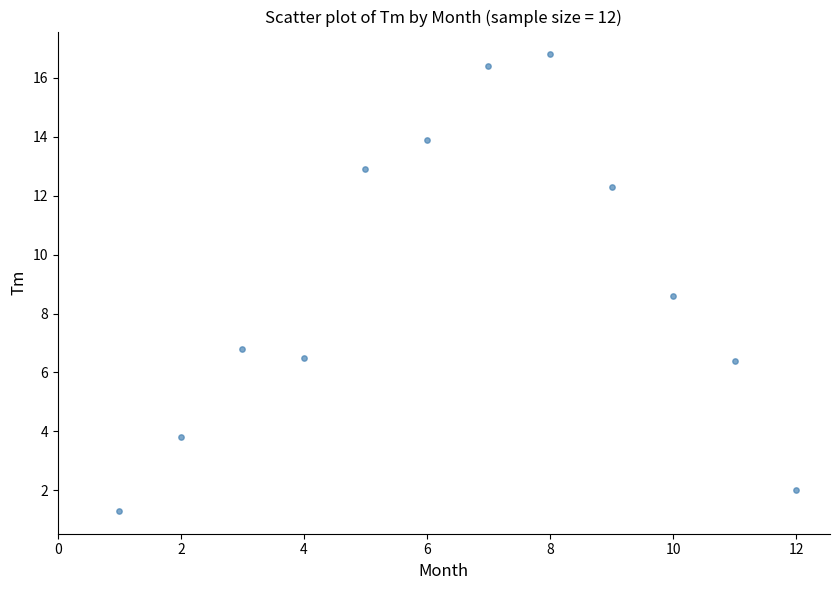

What Y value in the scatter plot is closest to 9?

8.6